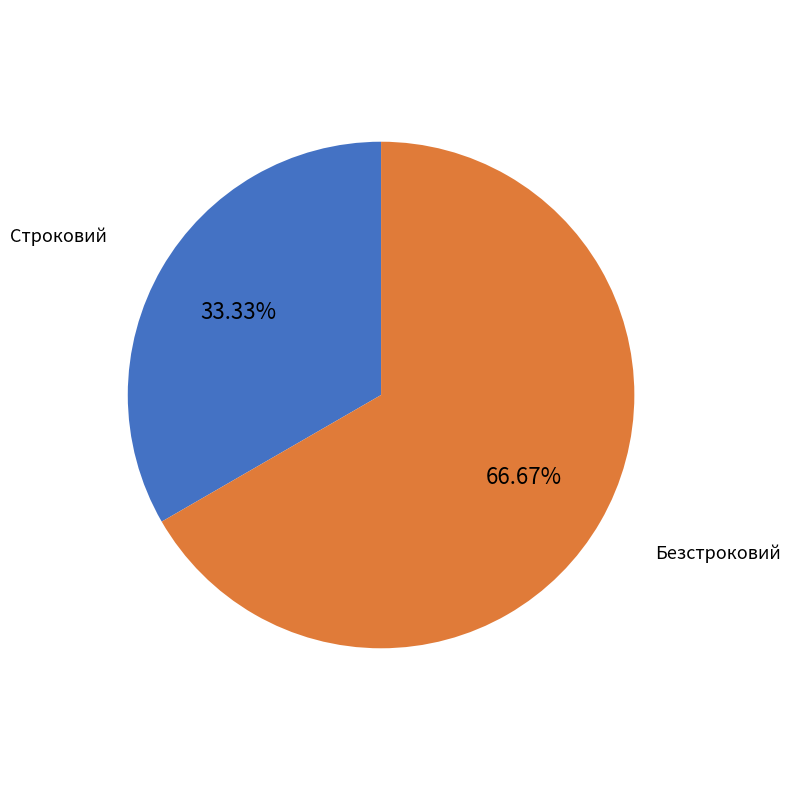

Rank the categories by value from lowest to highest.

Строковий, Безстроковий